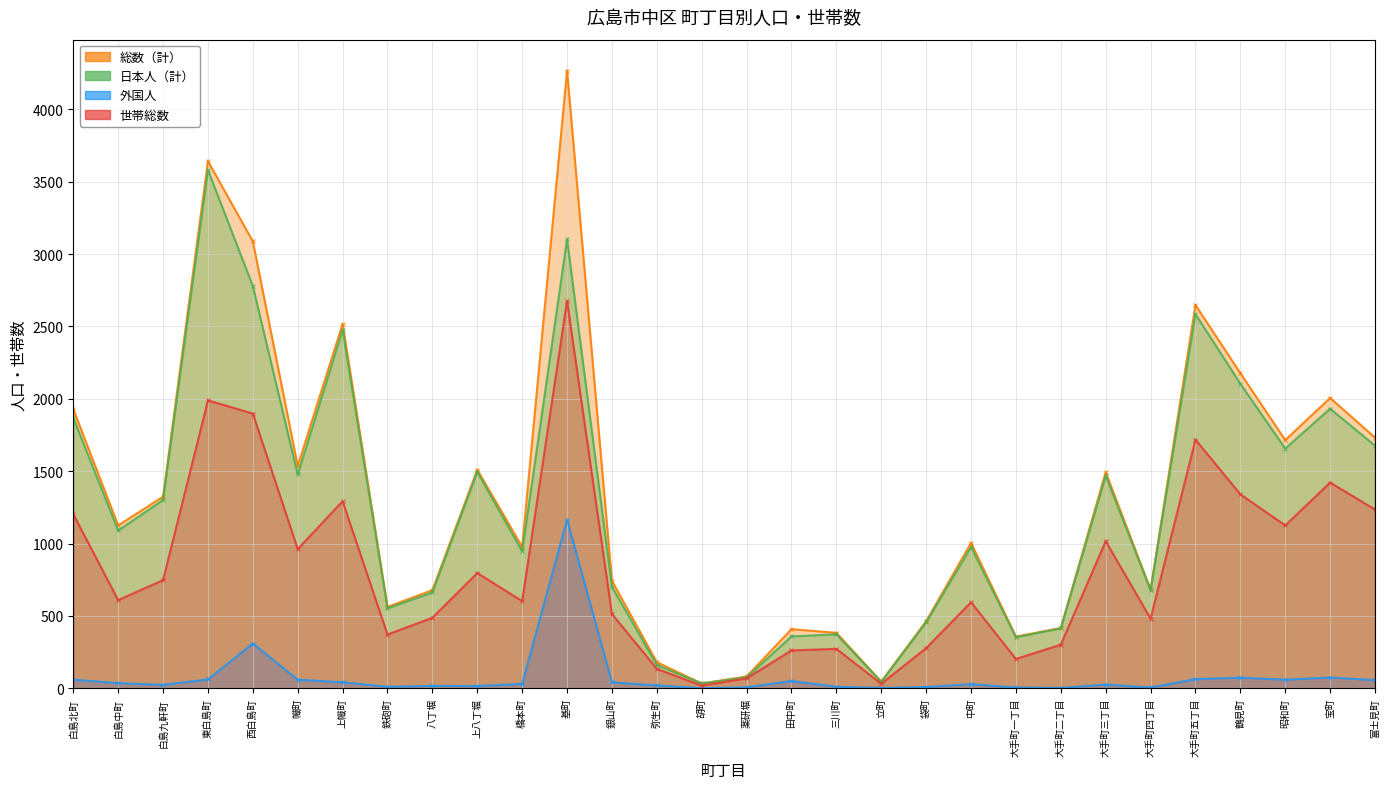

What is the sum of the 総数（計） values at 橋本町 and 富士見町?

2708